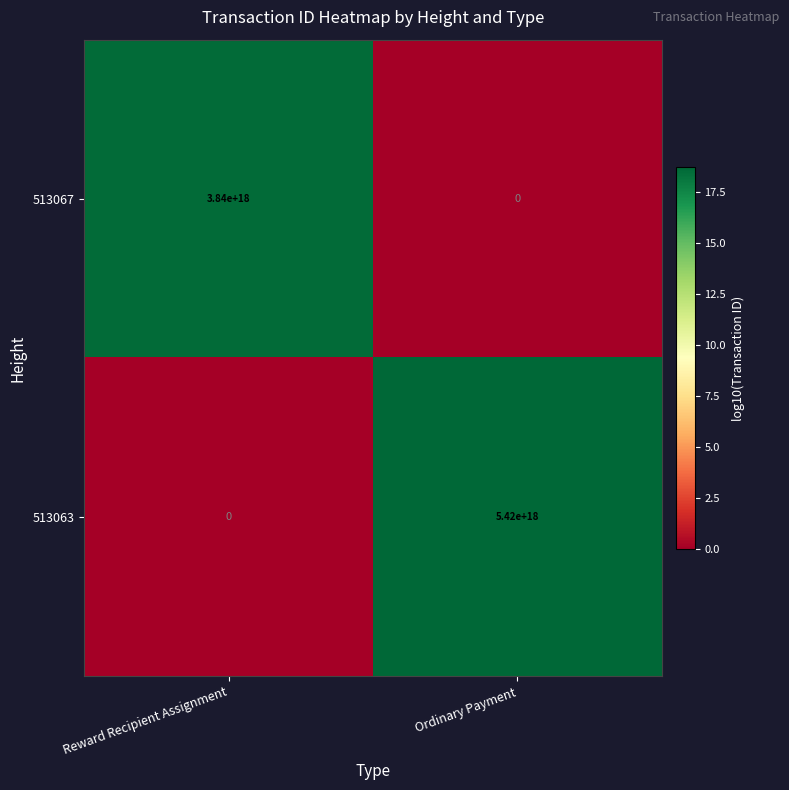

List the series in order of their peak value, highest first.

513063, 513067